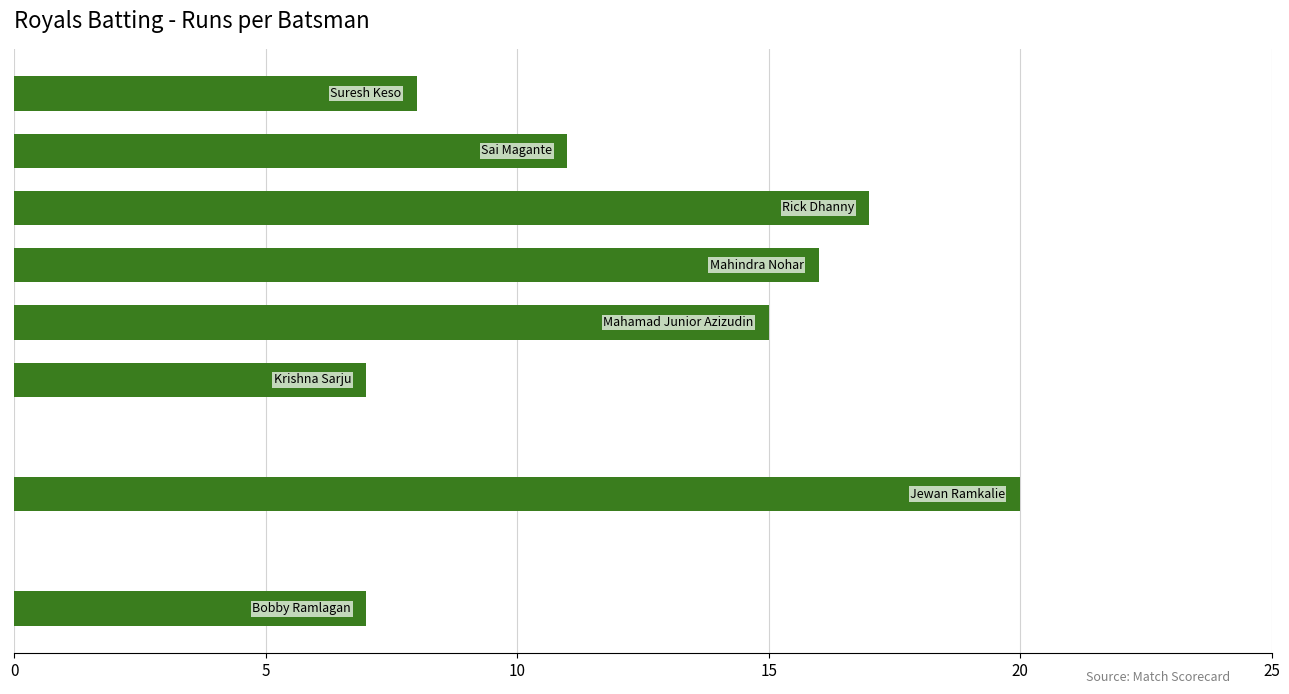

What is the greatest value displayed?

20